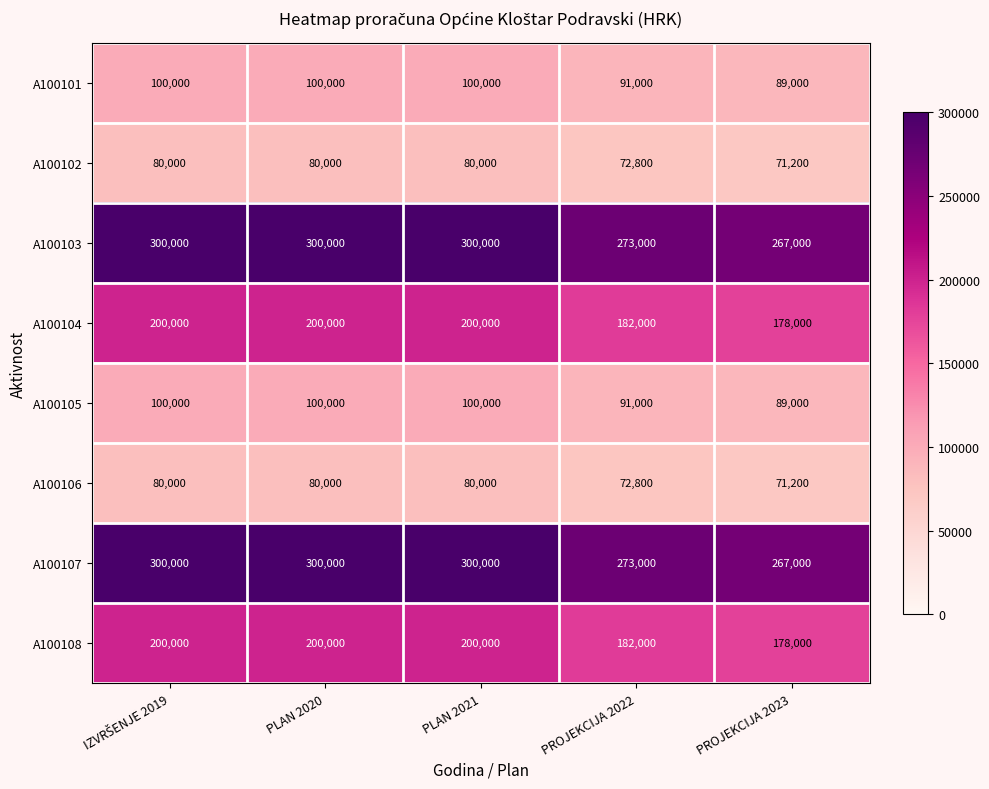

The value of A100108 at PLAN 2021 is 200000. True or false?

True